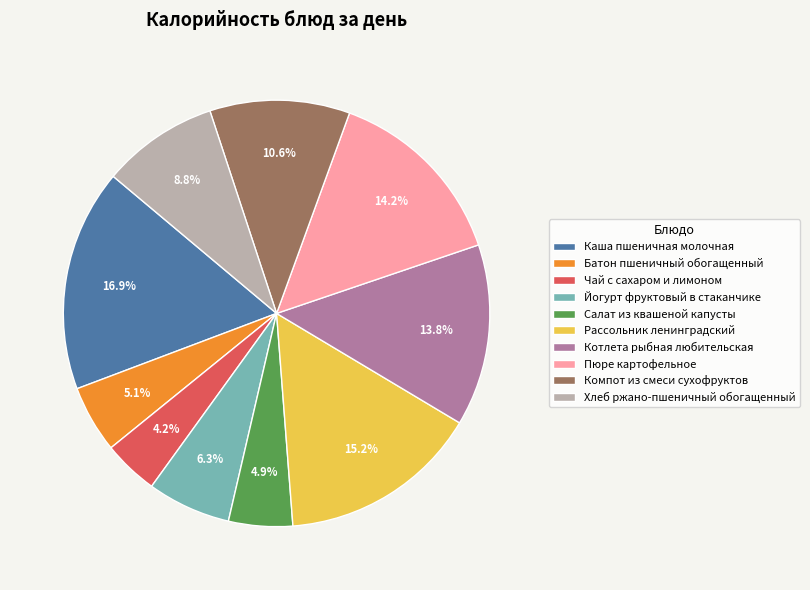

Is there any slice that represents more than half of the pie?

No